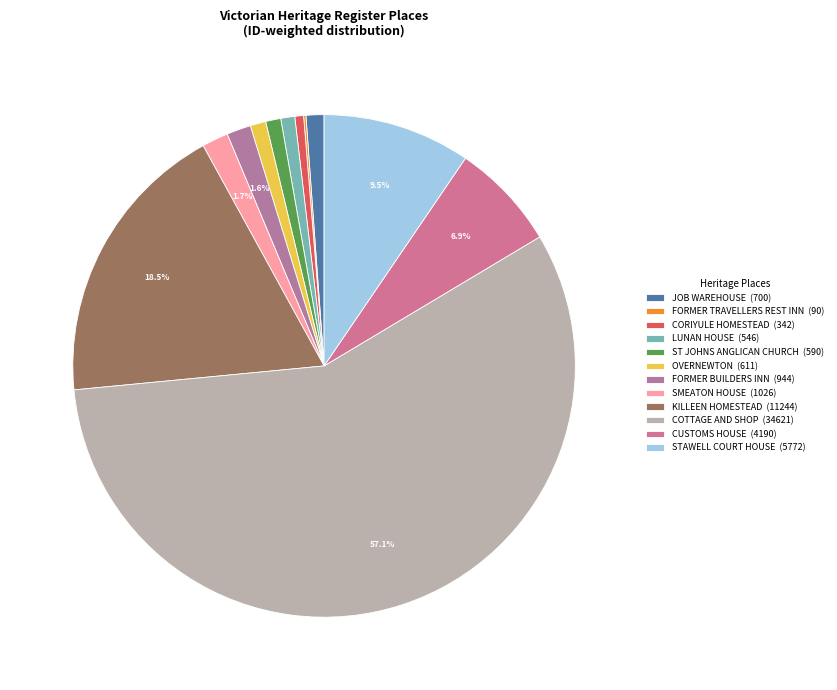

Rank the categories by value from lowest to highest.

FORMER TRAVELLERS REST INN, CORIYULE HOMESTEAD, LUNAN HOUSE, ST JOHNS ANGLICAN CHURCH, OVERNEWTON, JOB WAREHOUSE, FORMER BUILDERS INN, SMEATON HOUSE, CUSTOMS HOUSE, STAWELL COURT HOUSE, KILLEEN HOMESTEAD, COTTAGE AND SHOP